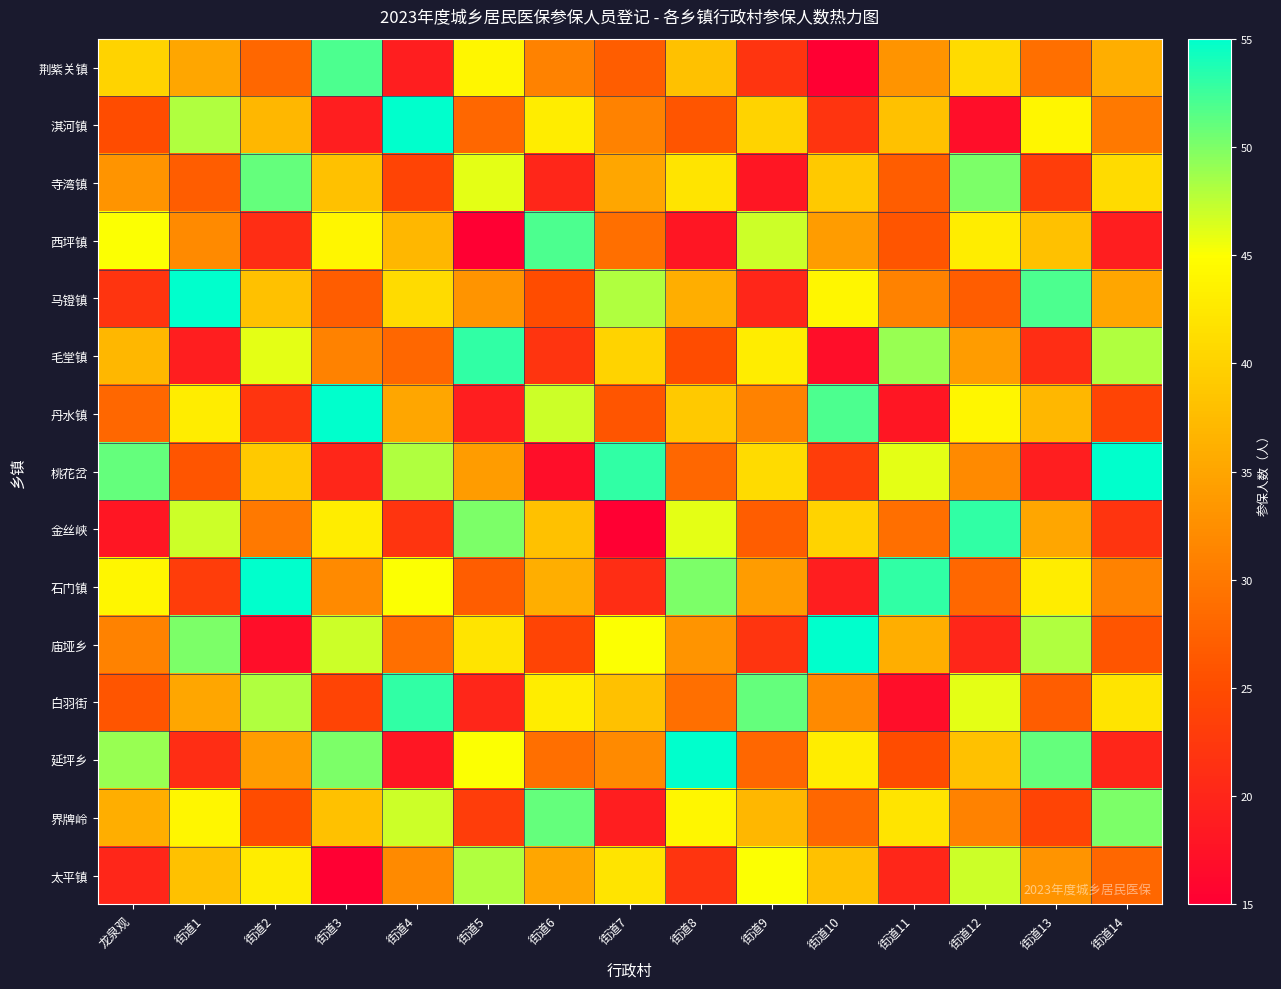

What is the total value across all series at 街道14?

507